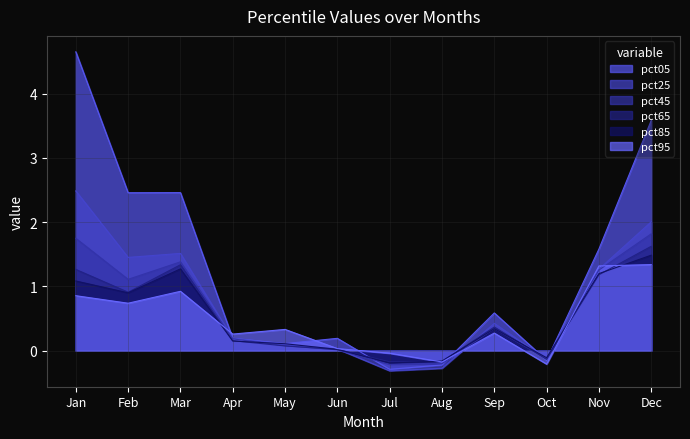

The pct65 series shows -0.1 at Oct. True or false?

True